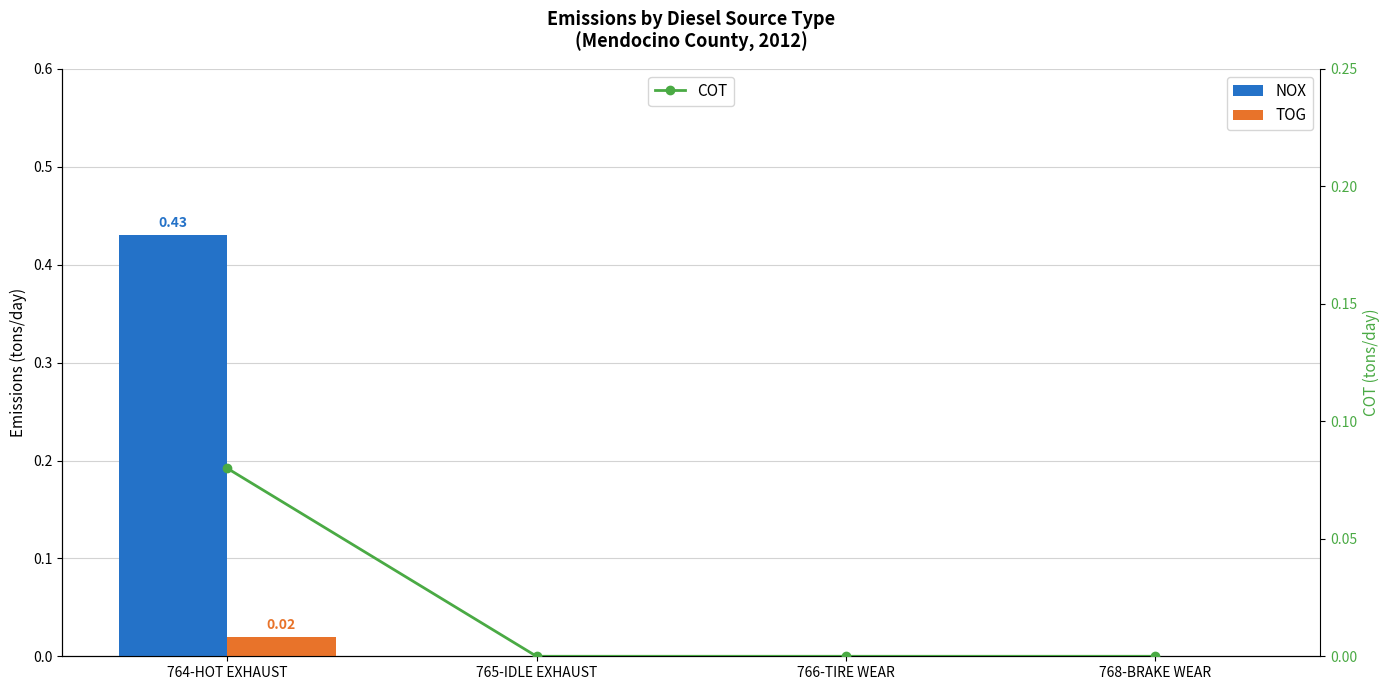

Reading left to right, transcribe all the data shown in this chart.

NOX: 764-HOT EXHAUST=0.4	765-IDLE EXHAUST=0.0	766-TIRE WEAR=0.0	768-BRAKE WEAR=0.0
TOG: 764-HOT EXHAUST=0.0	765-IDLE EXHAUST=0.0	766-TIRE WEAR=0.0	768-BRAKE WEAR=0.0
COT: 764-HOT EXHAUST=0.1	765-IDLE EXHAUST=0.0	766-TIRE WEAR=0.0	768-BRAKE WEAR=0.0